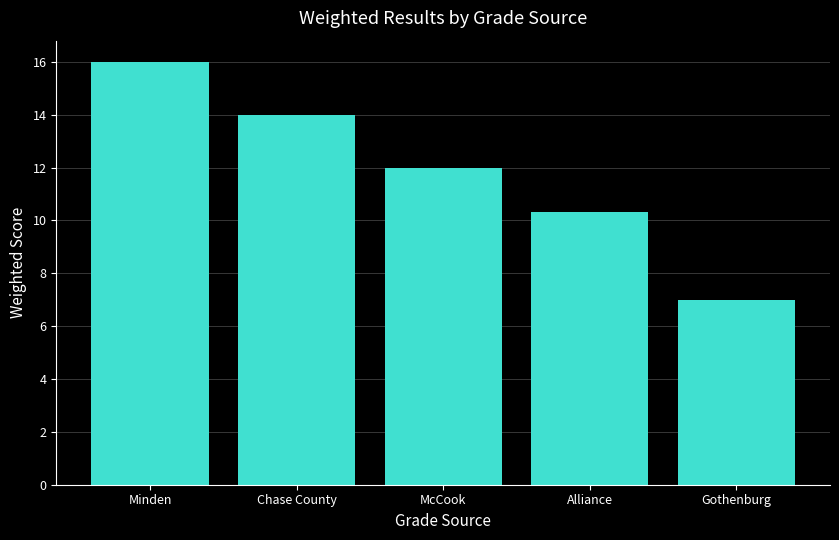

What is the difference between the values at Gothenburg and Minden?

9.0